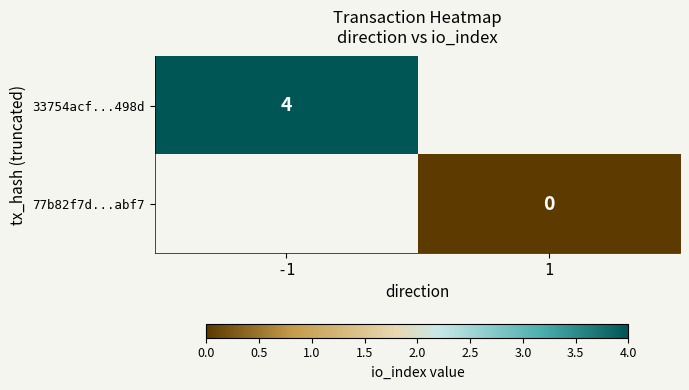

Is it true that 33754acf...498d equals 2 at -1?

False